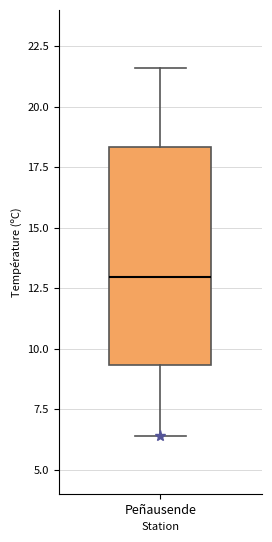

Where is the upper edge of the box for Peñausende on the y-axis? The values are not printed on the chart, so give them approximately, as read against the axis.

18.5